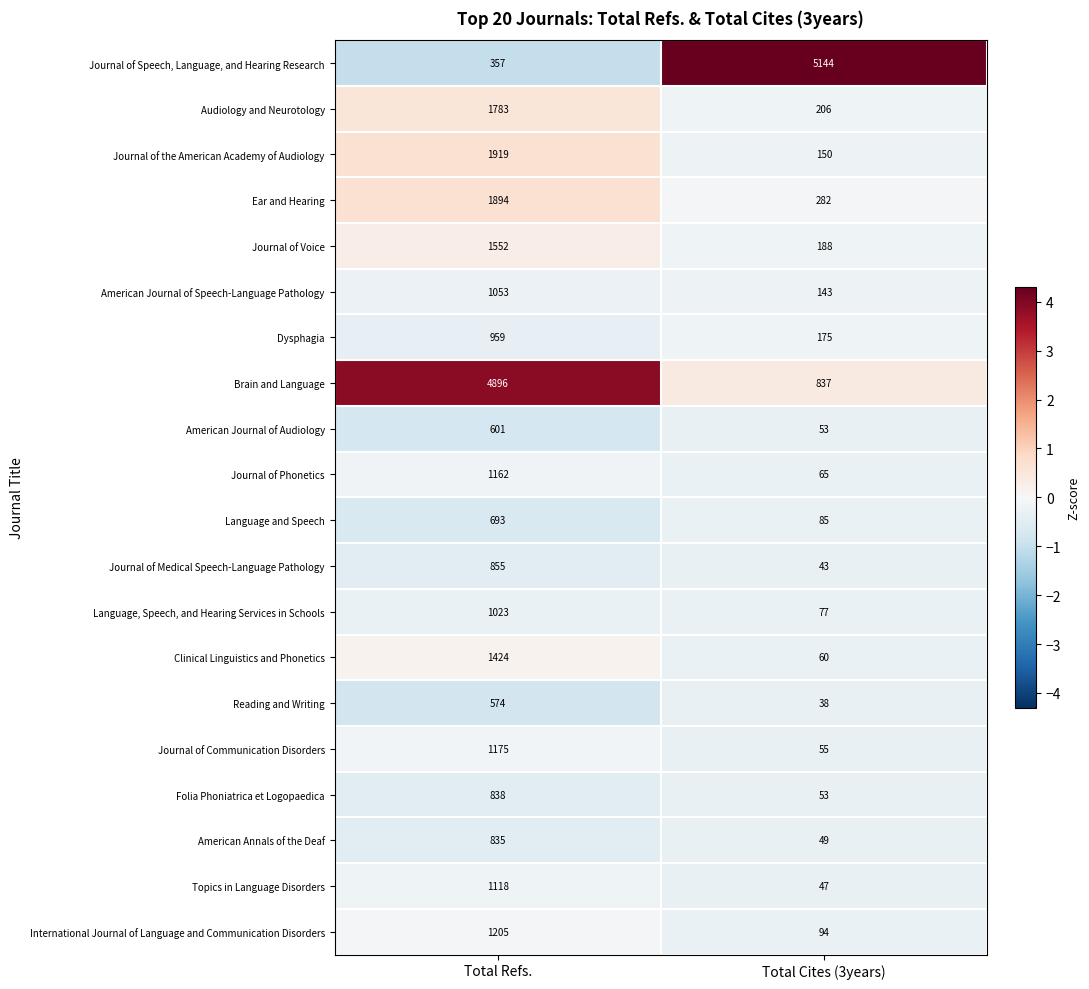

Where is Journal of the American Academy of Audiology nearest to the value 1034?

Total Cites (3years)